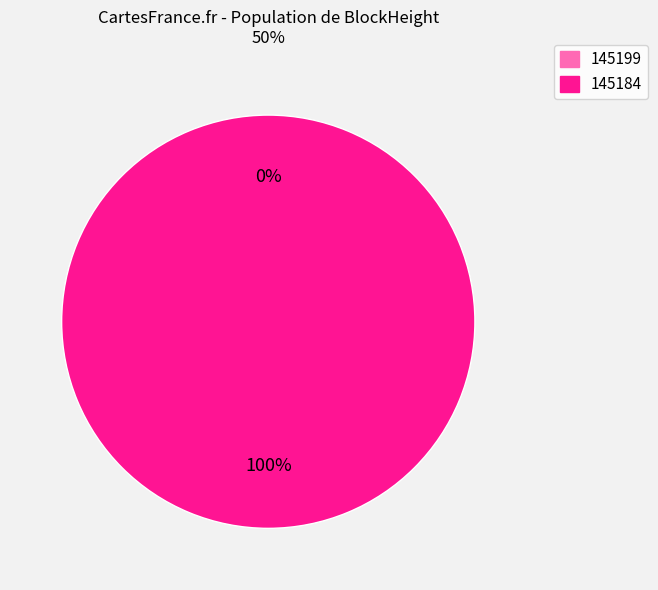

Combined, what portion of the pie is 145184 and 145199?

100.0%